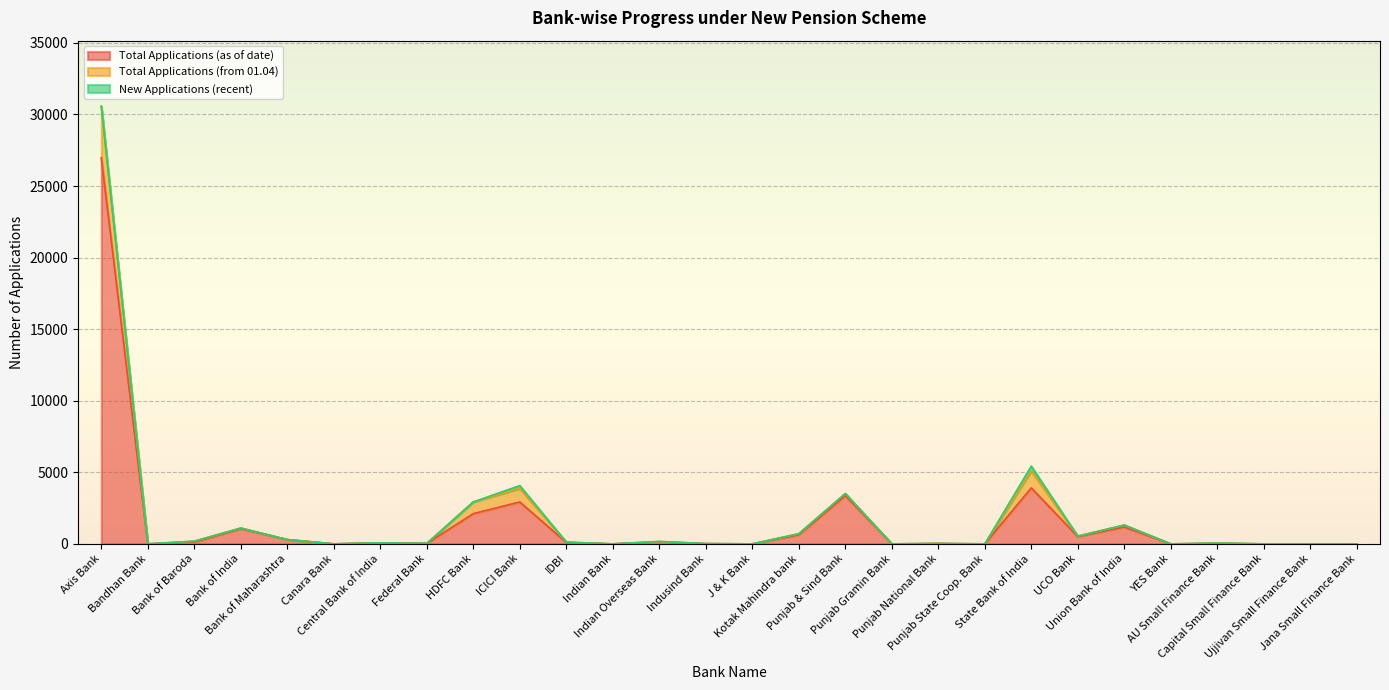

Which series has the widest spread of values?

Total Applications (as of date)